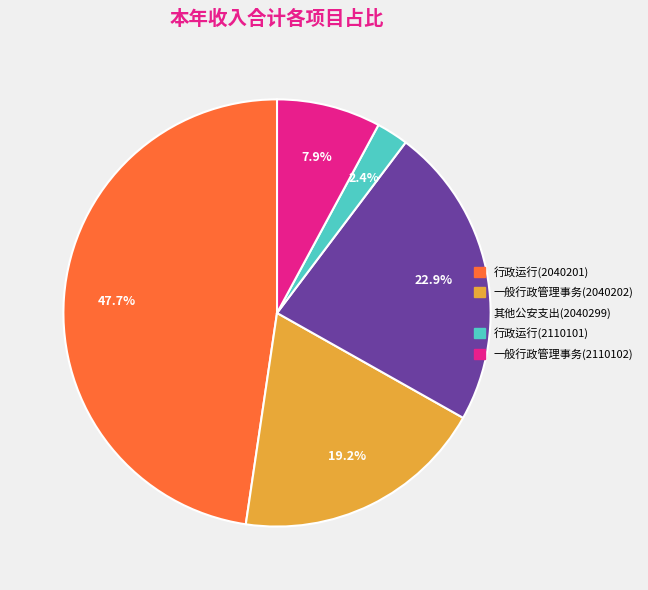

The 其他公安支出(2040299) slice represents 23% of the pie. True or false?

True